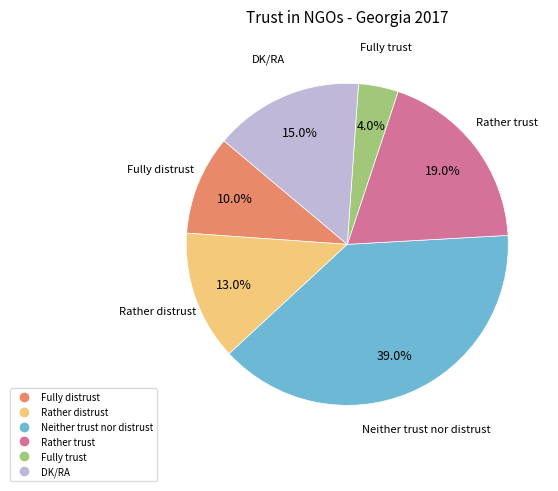

Is it true that Rather distrust is 13% of the pie?

True